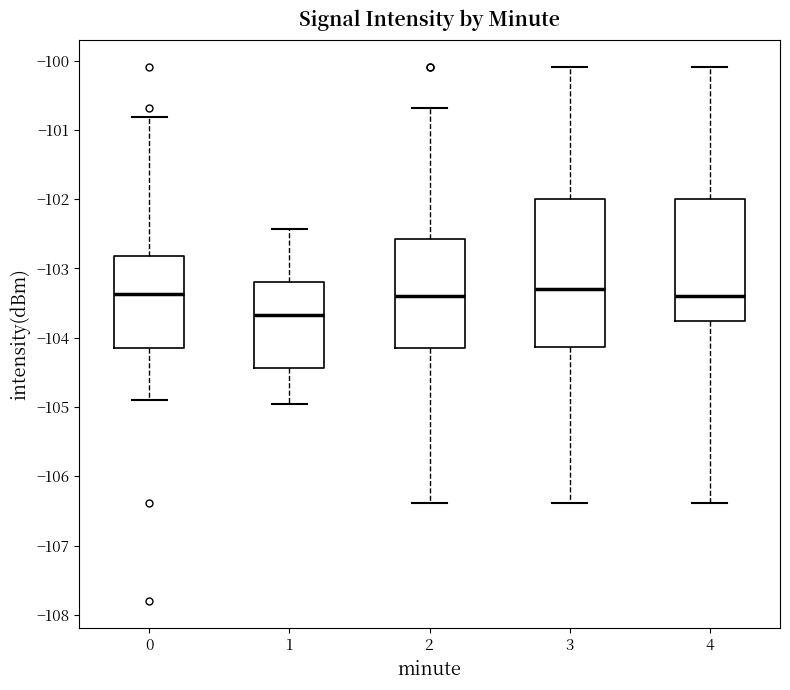

Comparing the boxes themselves (not the whiskers), which one is the tallest?

3